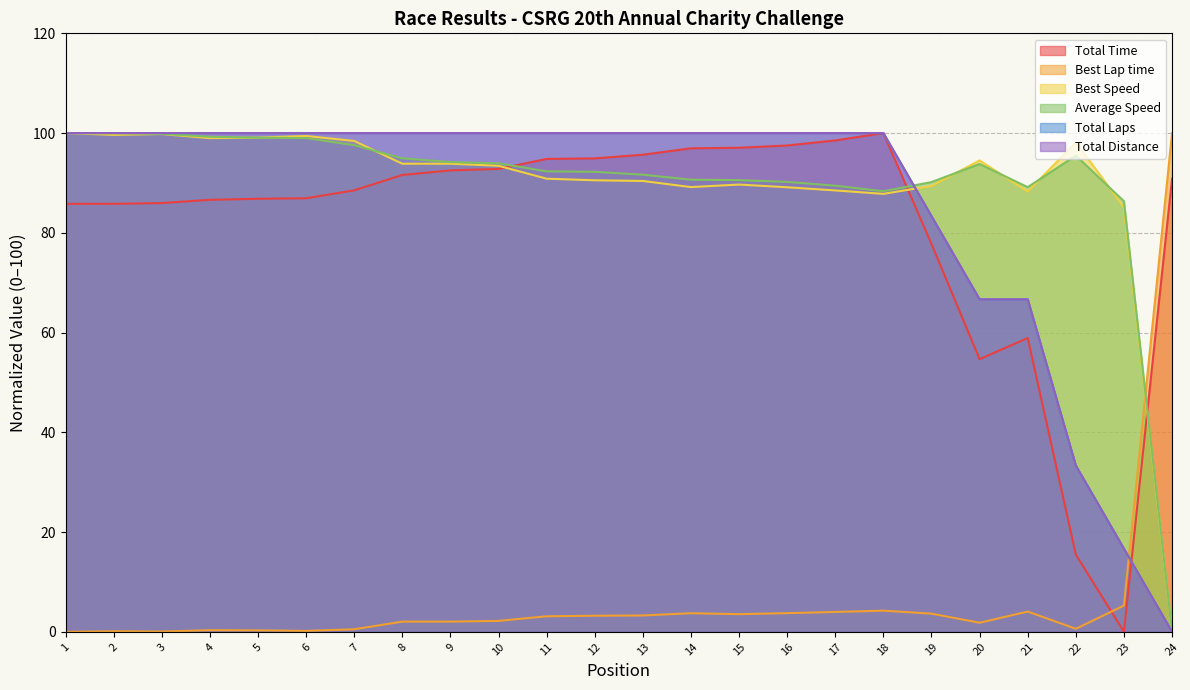

True or false: Best Lap time and Best Speed intersect in this chart.

True